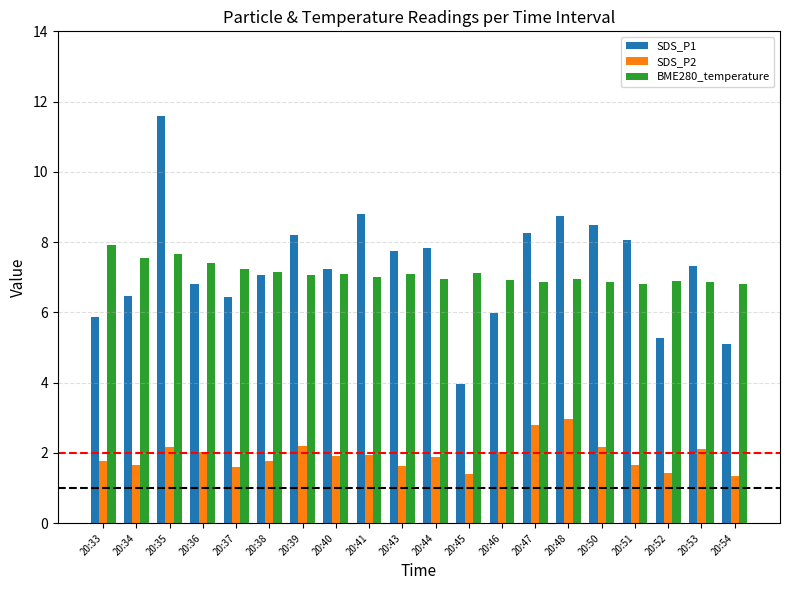

What are all the series names shown in the legend?

SDS_P1, SDS_P2, BME280_temperature